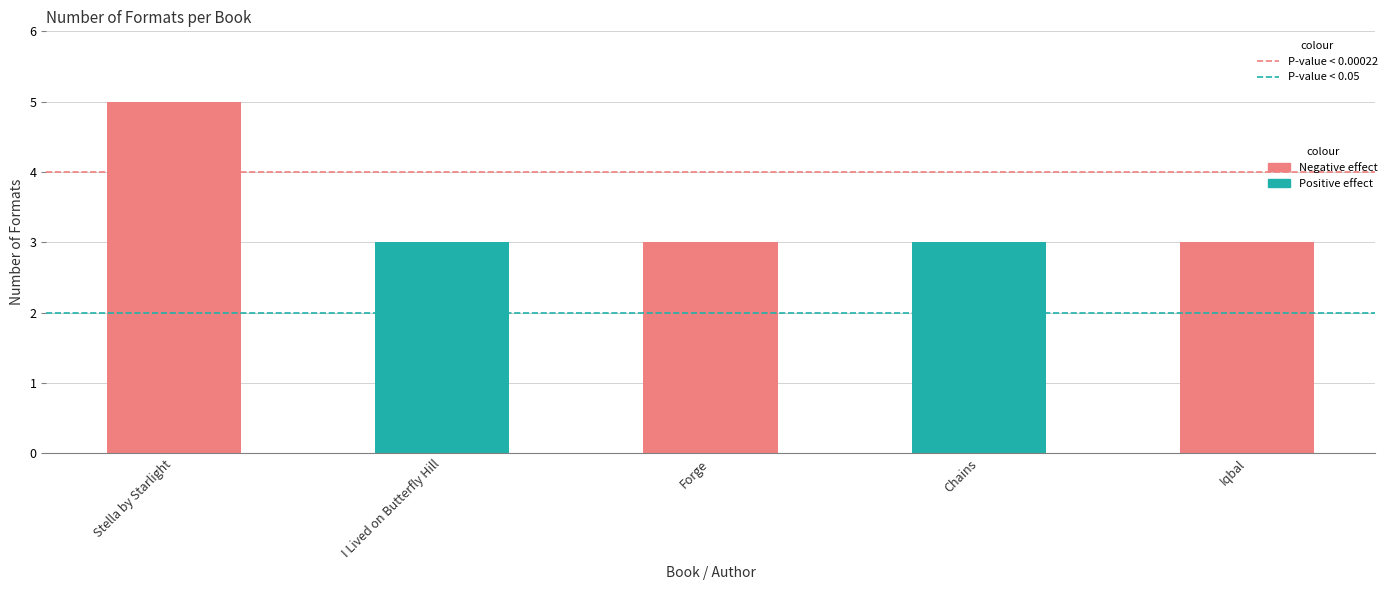

What is the label of the 4th bar from the right?

I Lived on Butterfly Hill